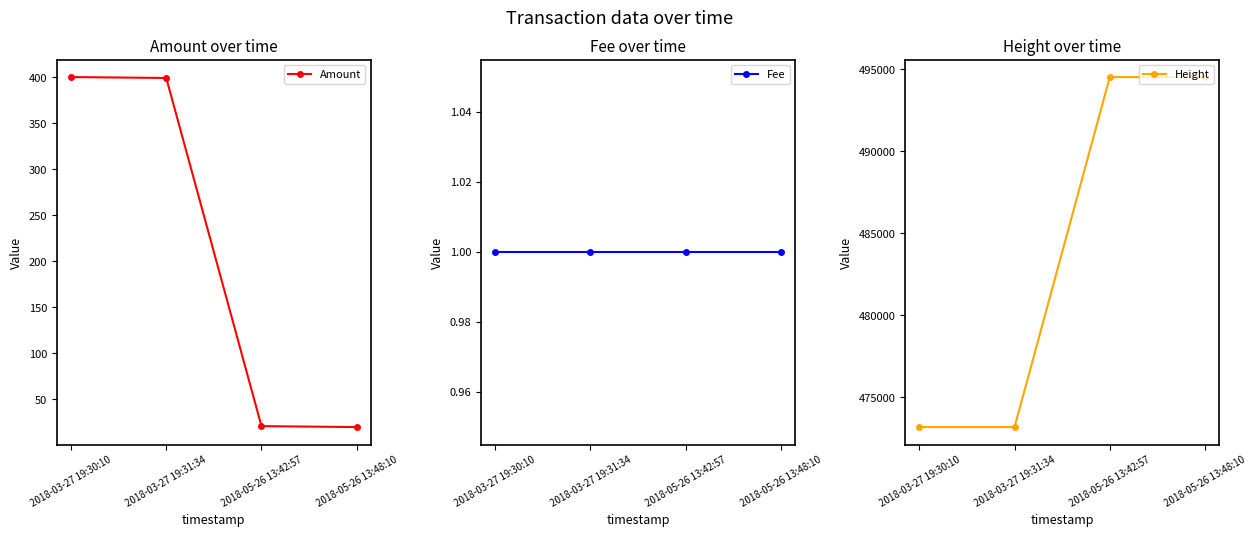

Where is Amount nearest to the value 210?

2018-03-27 19:31:34